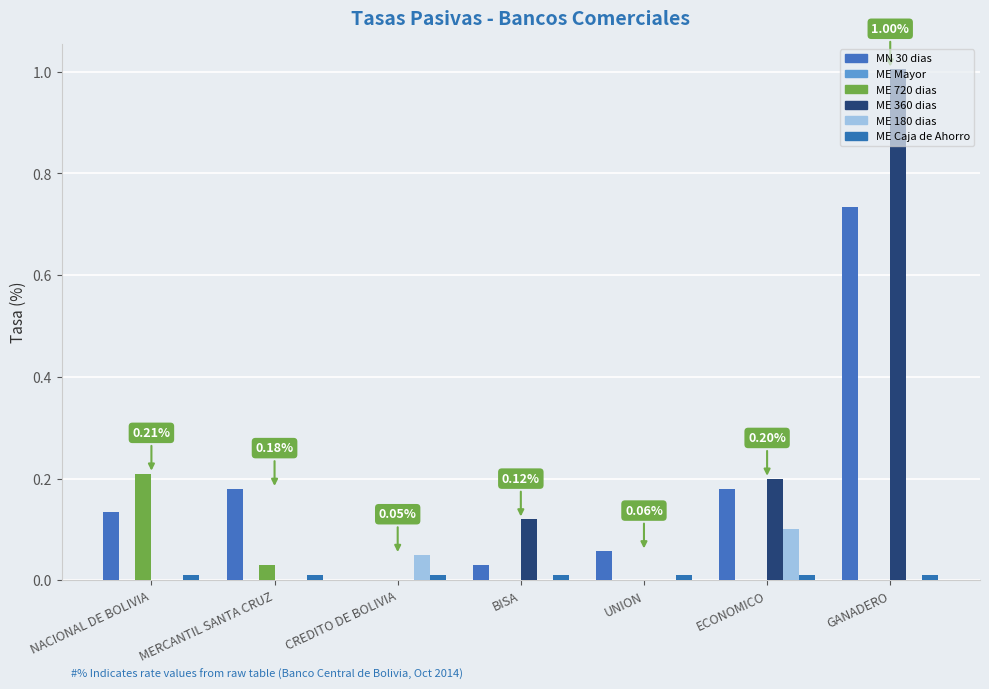

List the labels in order of ME 360 dias value, largest first.

GANADERO, ECONOMICO, BISA, NACIONAL DE BOLIVIA, MERCANTIL SANTA CRUZ, CREDITO DE BOLIVIA, UNION